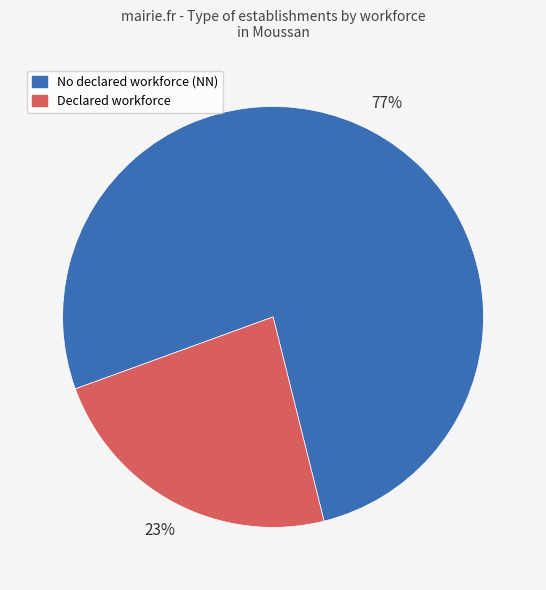

Count the number of slices in the pie.

2